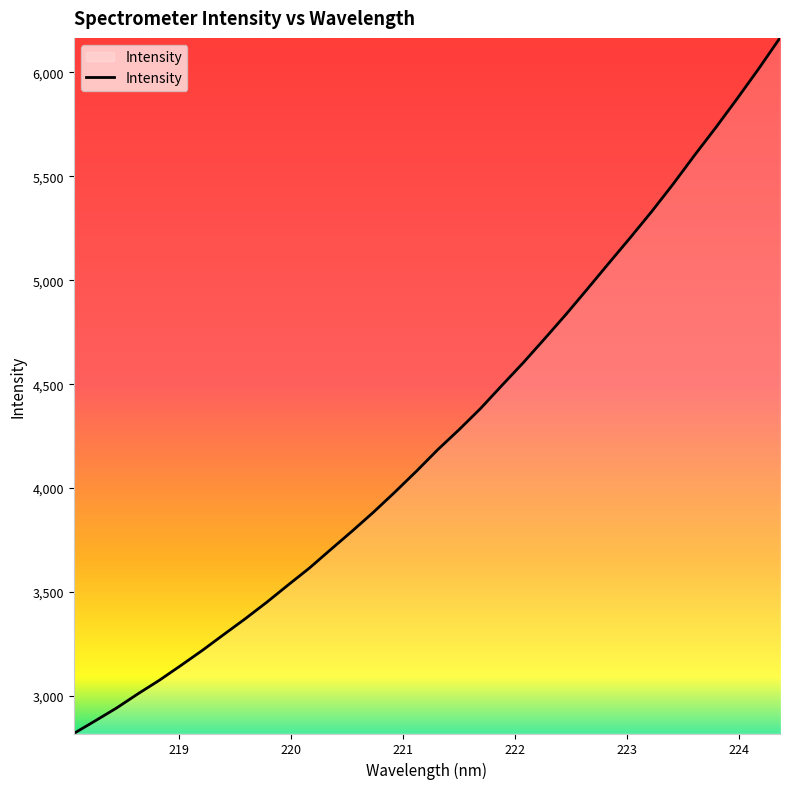

What is the smallest value displayed?

2819.6